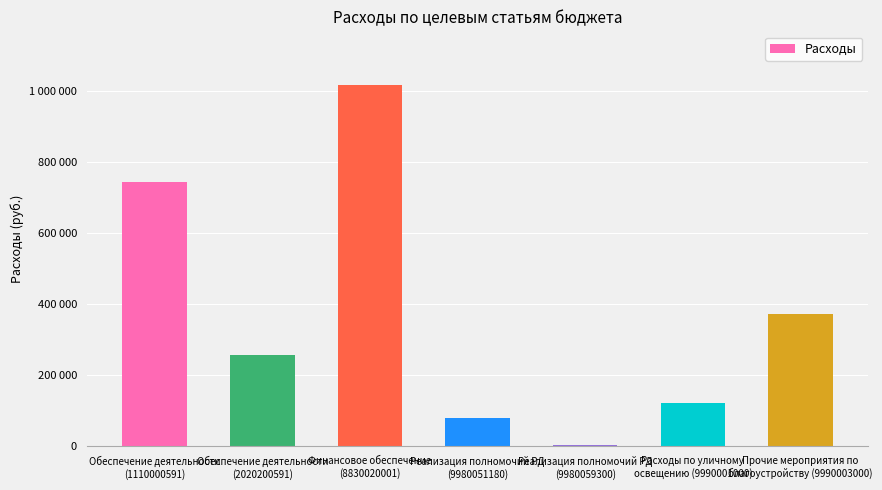

What is the label of the 3rd bar from the right?

Реализация полномочий РД
(9980059300)